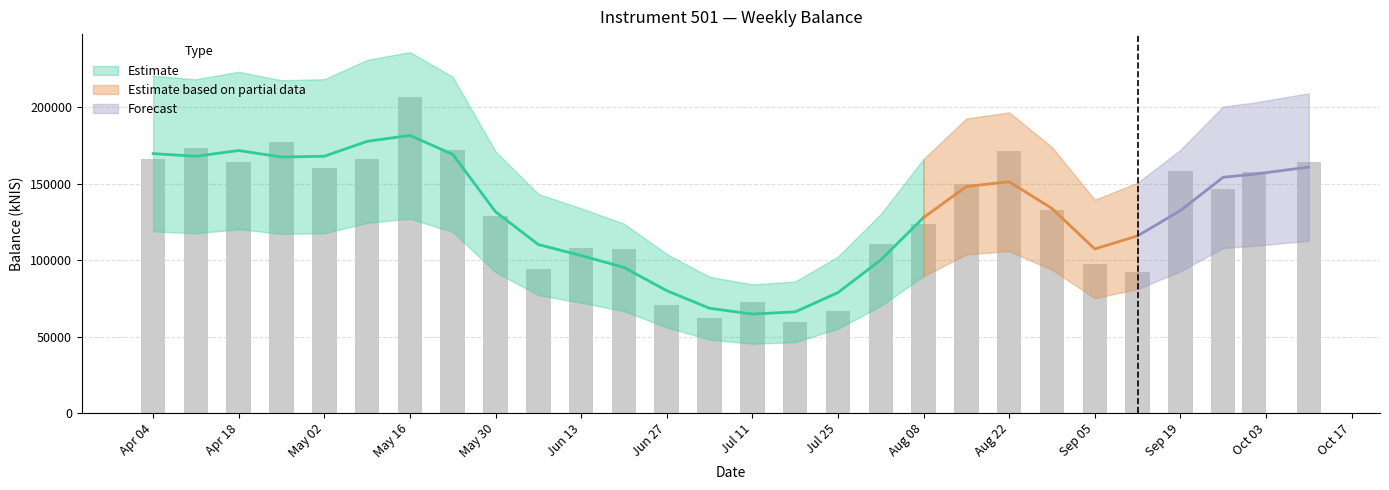

List the labels in order of value, largest first.

2024-05-16, 2024-04-25, 2024-04-11, 2024-05-23, 2024-08-22, 2024-04-04, 2024-05-09, 2024-04-18, 2024-10-10, 2024-05-02, 2024-09-19, 2024-10-01, 2024-08-15, 2024-09-26, 2024-08-29, 2024-05-30, 2024-08-08, 2024-08-01, 2024-06-13, 2024-06-20, 2024-09-05, 2024-06-06, 2024-09-12, 2024-07-11, 2024-06-27, 2024-07-25, 2024-07-04, 2024-07-18